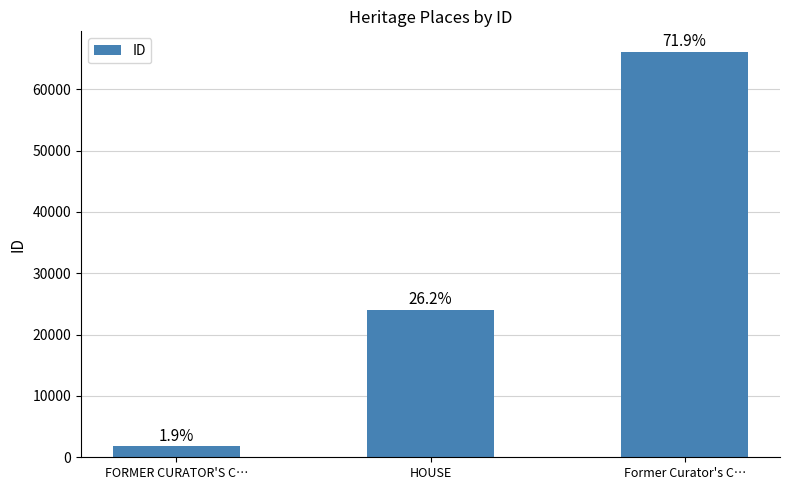

What is the label of the 3rd bar from the left?

Former Curator's C…